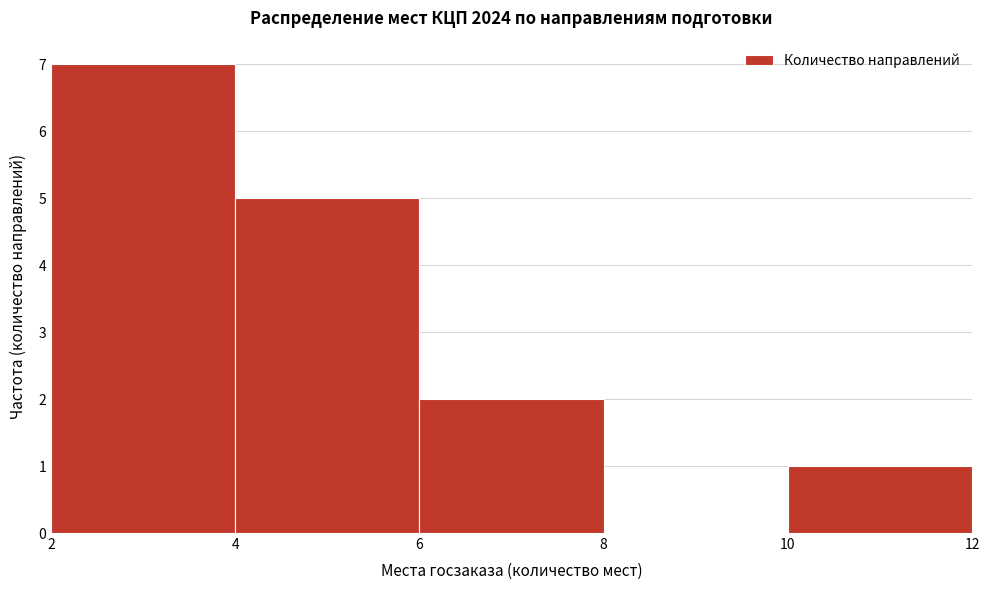

Reading left to right, extract all data points from this chart.

2=7	4=5	6=2	8=0	10=1